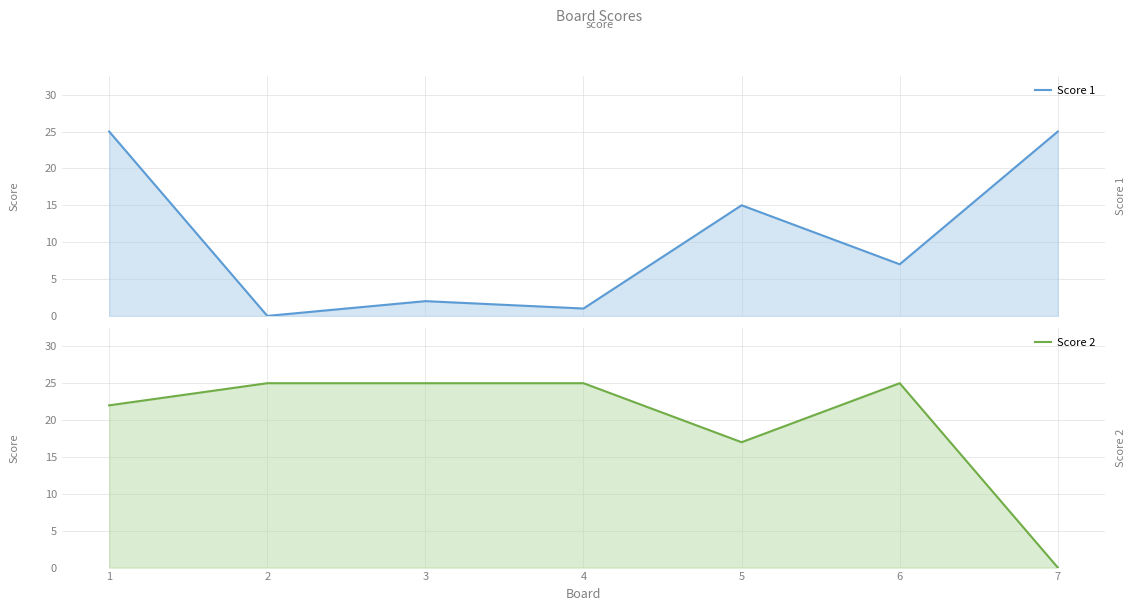

True or false: Score 1 has a value of 25 at 5.

False